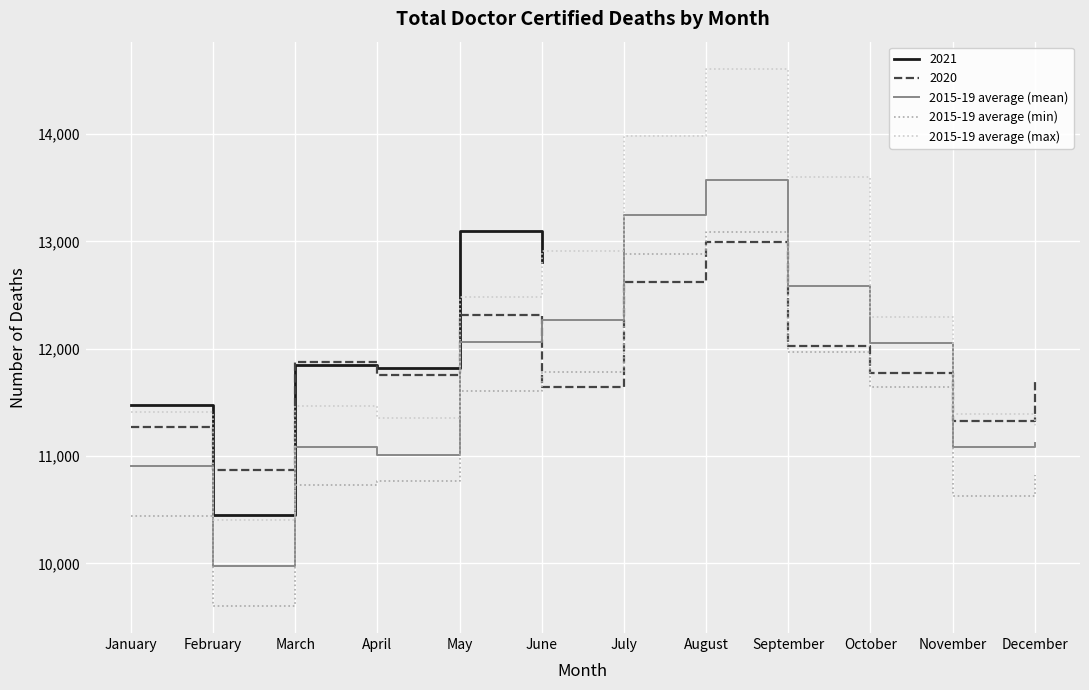

Is the value of 2015-19 average (max) at December greater than the value of 2020 at December?

No